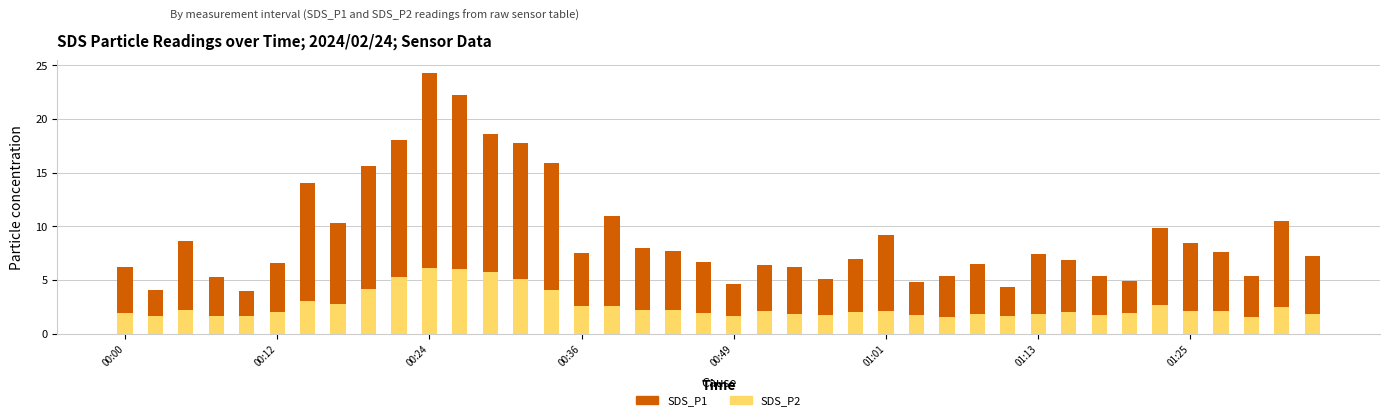

How many bars are there in total?

40